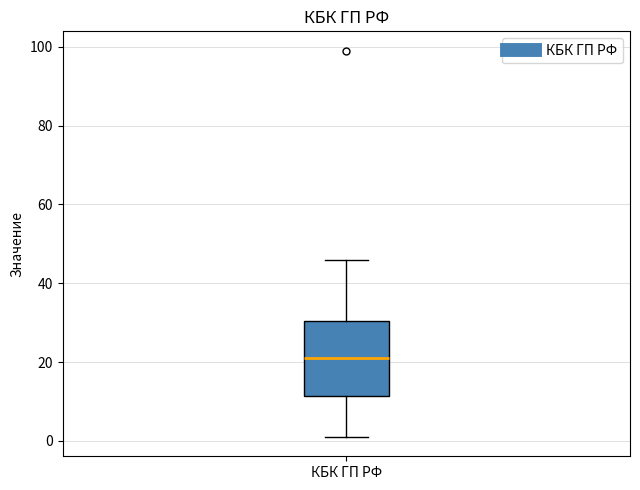

Where does the lower whisker of the box for КБК ГП РФ end on the y-axis? The values are not printed on the chart, so give them approximately, as read against the axis.

2